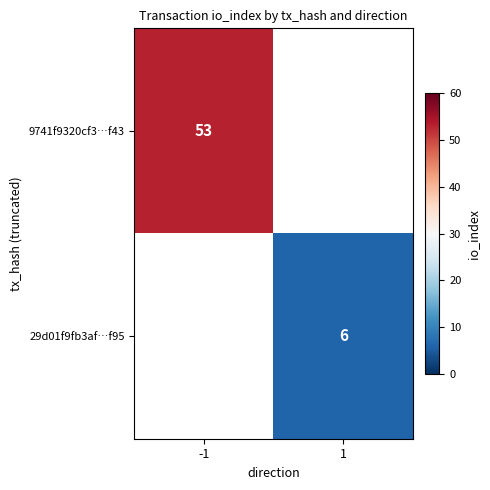

The 29d01f9fb3af…f95 series shows 6 at 1. True or false?

True